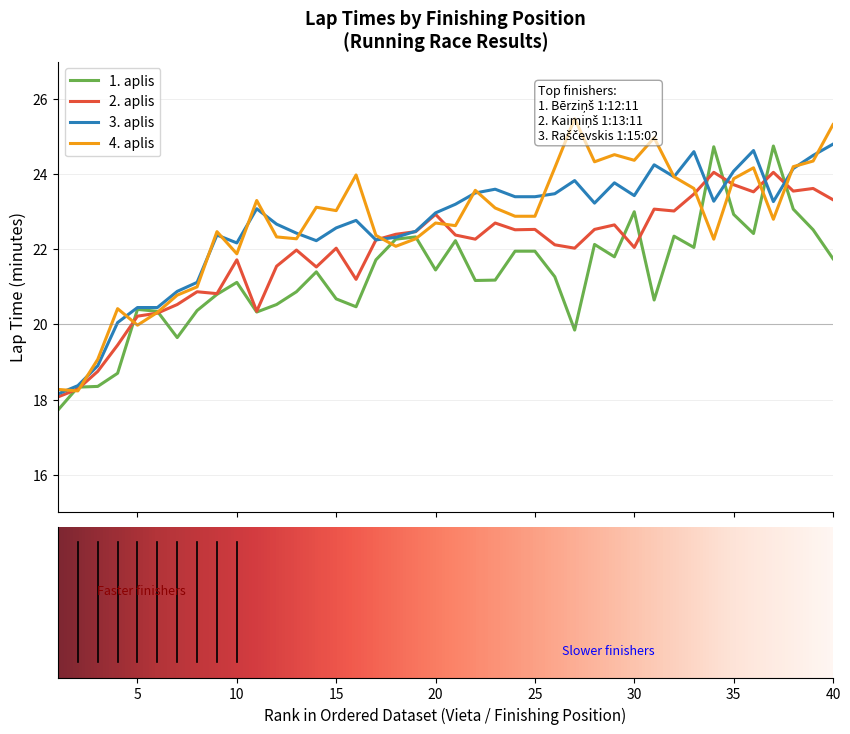

What is the value of the 4. aplis minutes point at the 23rd from the left?

23.1